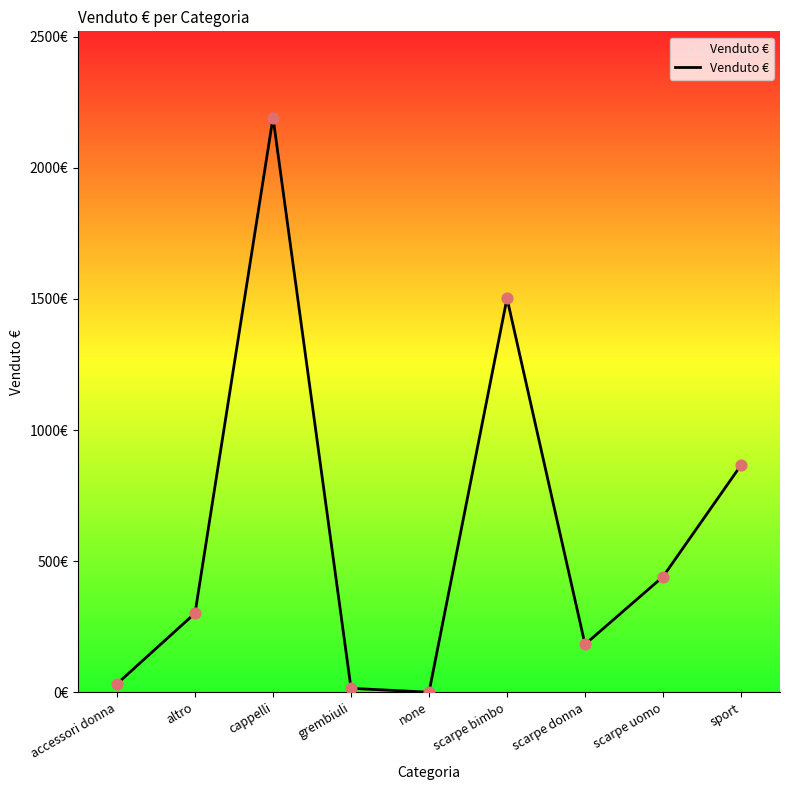

Which has a higher value, cappelli or none?

cappelli